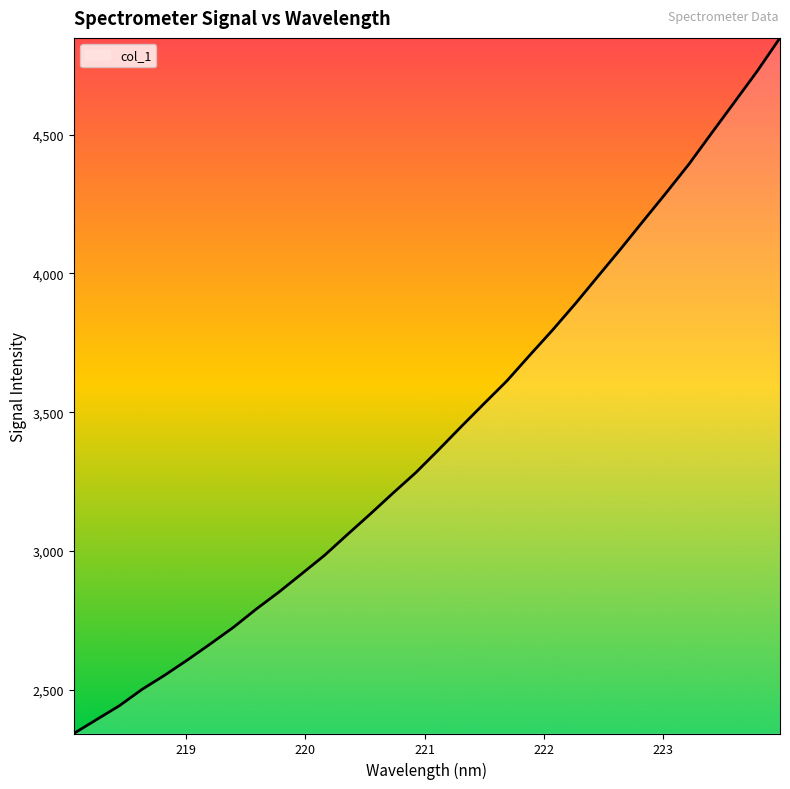

Reading left to right, list all the values displayed in this chart.

2343.1	2393.2	2443.1	2502.3	2553.7	2608.8	2666.4	2725.4	2791.0	2852.6	2918.5	2984.8	3059.4	3133.1	3208.6	3282.4	3364.3	3448.5	3531.1	3612.7	3704.8	3795.2	3890.2	3989.2	4088.1	4189.6	4290.4	4393.6	4505.8	4616.8	4728.5	4848.1